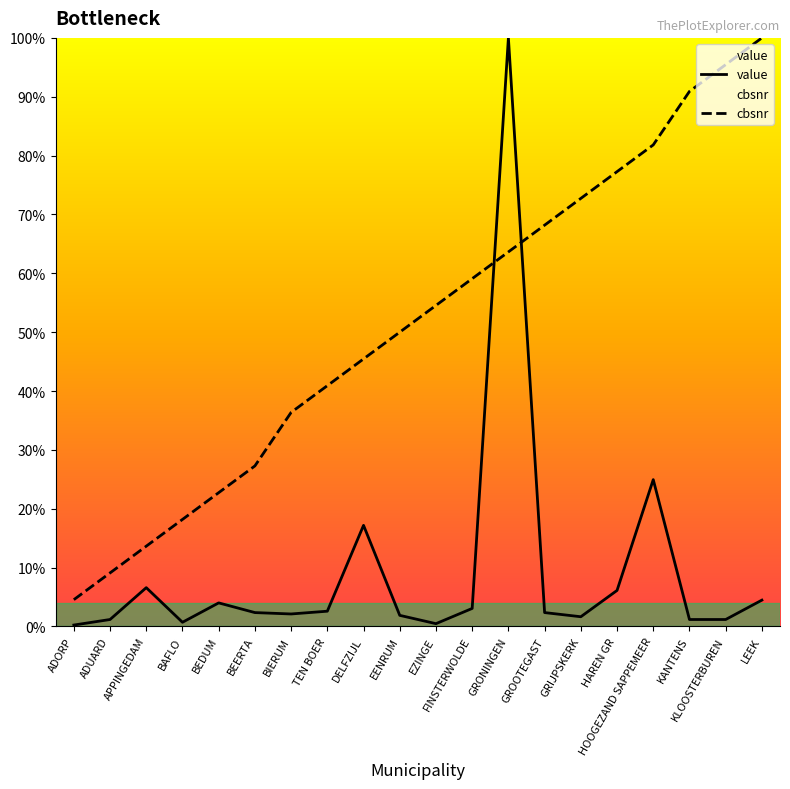

What position from the right is LEEK?

1